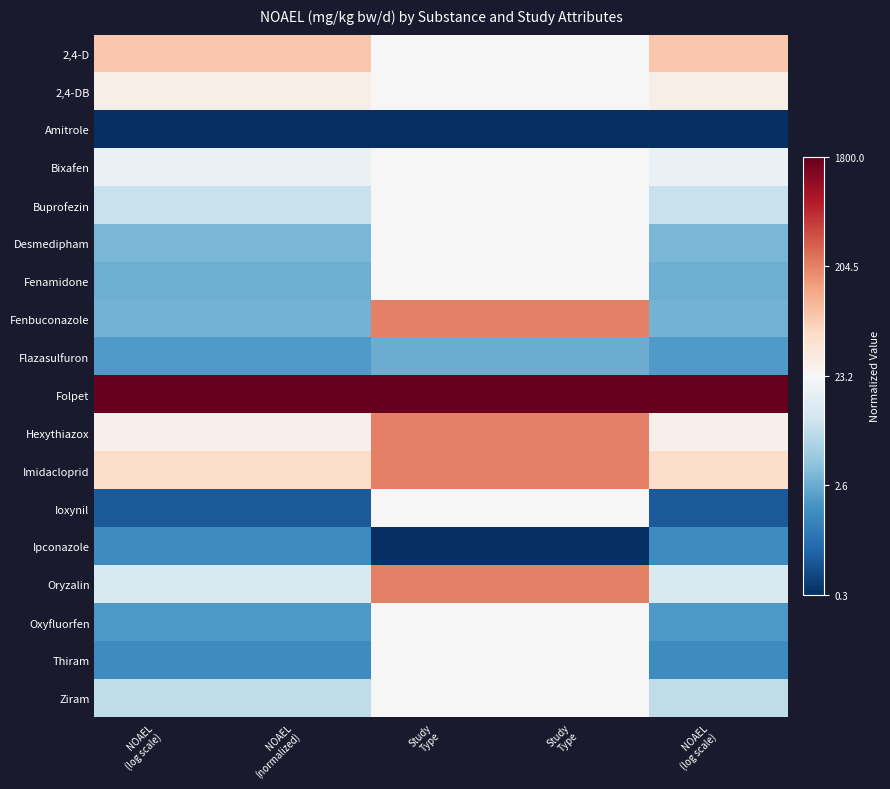

Reading left to right, extract all data points from this chart.

2,4-D: NOAEL
(log scale)=0.6	NOAEL
(normalized)=0.6	Study
Type=0.5	Study
Type=0.5	NOAEL
(log scale)=0.6
2,4-DB: NOAEL
(log scale)=0.5	NOAEL
(normalized)=0.5	Study
Type=0.5	Study
Type=0.5	NOAEL
(log scale)=0.5
Amitrole: NOAEL
(log scale)=0.0	NOAEL
(normalized)=0.0	Study
Type=0.0	Study
Type=0.0	NOAEL
(log scale)=0.0
Bixafen: NOAEL
(log scale)=0.5	NOAEL
(normalized)=0.5	Study
Type=0.5	Study
Type=0.5	NOAEL
(log scale)=0.5
Buprofezin: NOAEL
(log scale)=0.4	NOAEL
(normalized)=0.4	Study
Type=0.5	Study
Type=0.5	NOAEL
(log scale)=0.4
Desmedipham: NOAEL
(log scale)=0.3	NOAEL
(normalized)=0.3	Study
Type=0.5	Study
Type=0.5	NOAEL
(log scale)=0.3
Fenamidone: NOAEL
(log scale)=0.3	NOAEL
(normalized)=0.3	Study
Type=0.5	Study
Type=0.5	NOAEL
(log scale)=0.3
Fenbuconazole: NOAEL
(log scale)=0.3	NOAEL
(normalized)=0.3	Study
Type=0.8	Study
Type=0.8	NOAEL
(log scale)=0.3
Flazasulfuron: NOAEL
(log scale)=0.2	NOAEL
(normalized)=0.2	Study
Type=0.2	Study
Type=0.2	NOAEL
(log scale)=0.2
Folpet: NOAEL
(log scale)=1.0	NOAEL
(normalized)=1.0	Study
Type=1.0	Study
Type=1.0	NOAEL
(log scale)=1.0
Hexythiazox: NOAEL
(log scale)=0.5	NOAEL
(normalized)=0.5	Study
Type=0.8	Study
Type=0.8	NOAEL
(log scale)=0.5
Imidacloprid: NOAEL
(log scale)=0.6	NOAEL
(normalized)=0.6	Study
Type=0.8	Study
Type=0.8	NOAEL
(log scale)=0.6
Ioxynil: NOAEL
(log scale)=0.1	NOAEL
(normalized)=0.1	Study
Type=0.5	Study
Type=0.5	NOAEL
(log scale)=0.1
Ipconazole: NOAEL
(log scale)=0.2	NOAEL
(normalized)=0.2	Study
Type=0.0	Study
Type=0.0	NOAEL
(log scale)=0.2
Oryzalin: NOAEL
(log scale)=0.4	NOAEL
(normalized)=0.4	Study
Type=0.8	Study
Type=0.8	NOAEL
(log scale)=0.4
Oxyfluorfen: NOAEL
(log scale)=0.2	NOAEL
(normalized)=0.2	Study
Type=0.5	Study
Type=0.5	NOAEL
(log scale)=0.2
Thiram: NOAEL
(log scale)=0.2	NOAEL
(normalized)=0.2	Study
Type=0.5	Study
Type=0.5	NOAEL
(log scale)=0.2
Ziram: NOAEL
(log scale)=0.4	NOAEL
(normalized)=0.4	Study
Type=0.5	Study
Type=0.5	NOAEL
(log scale)=0.4